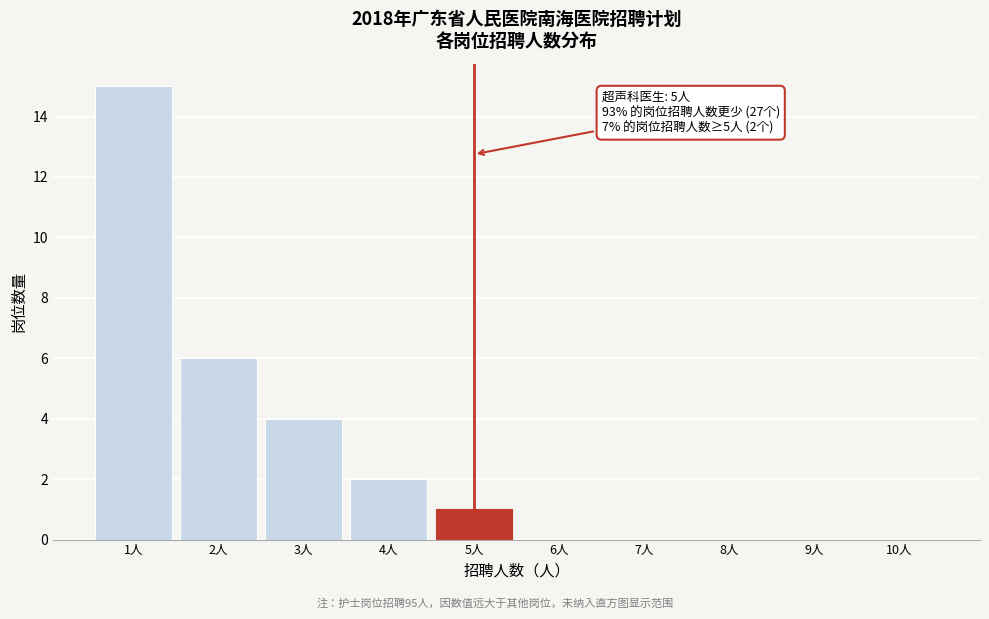

Over which range of the x-axis is the bar tallest?

0.5 to 1.5